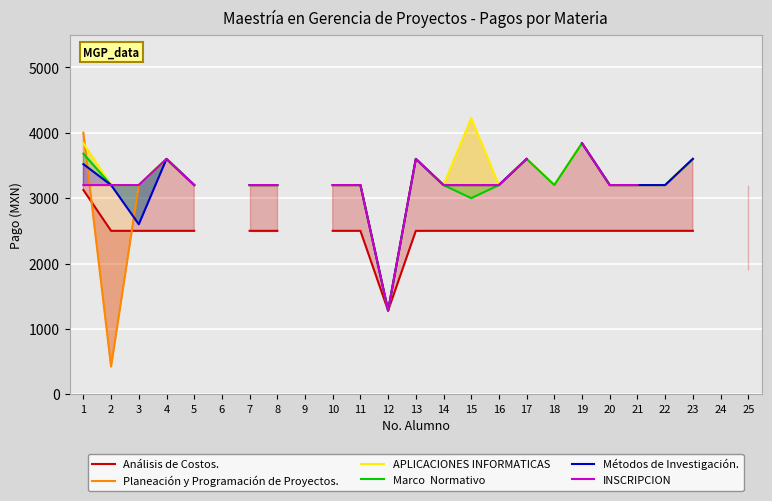

How many interior local valleys does the APLICACIONES INFORMATICAS series have?

4